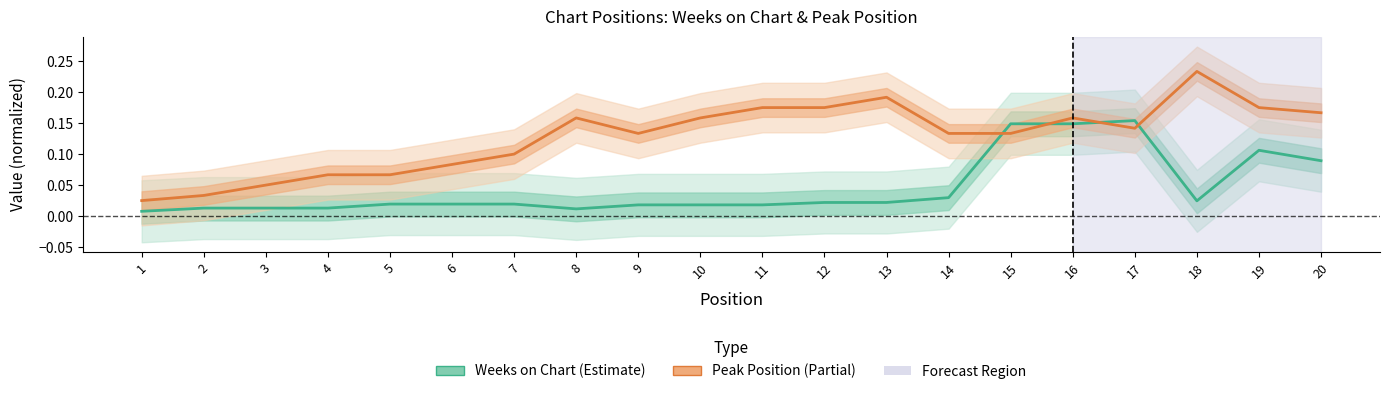

How many times do Weeks on Chart and Peak Position cross each other?

4